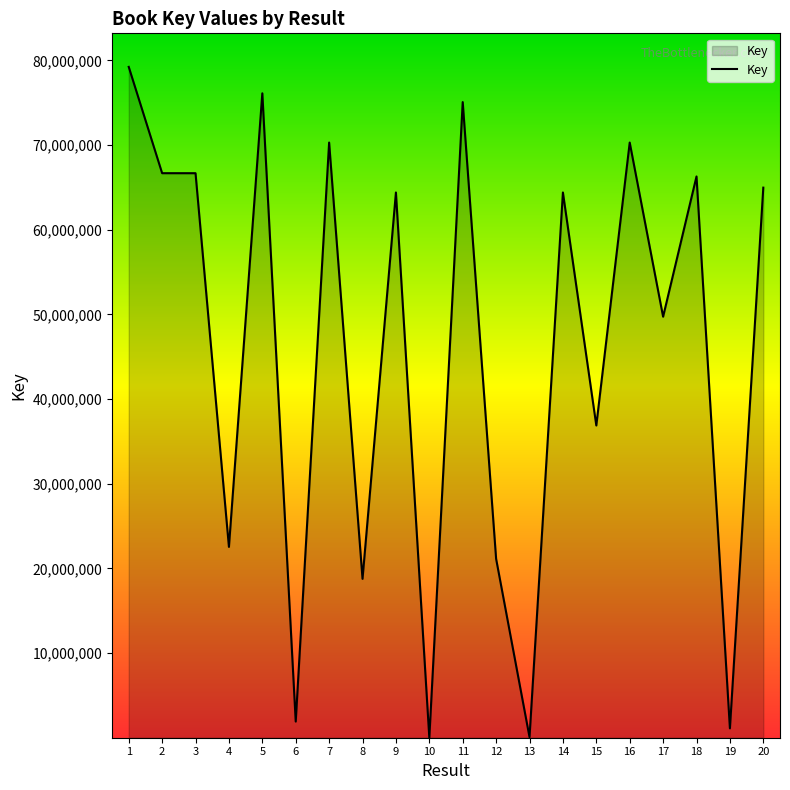

True or false: the data shows 50273038 at 11.

False